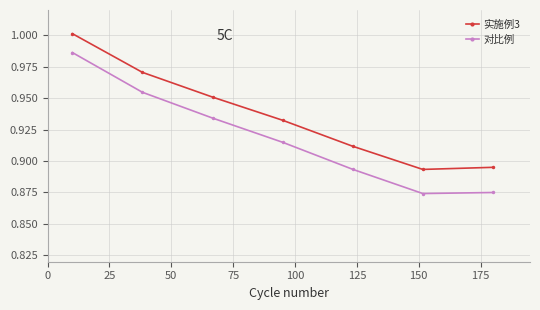

True or false: 对比例 and 实施例3 cross at least once.

False